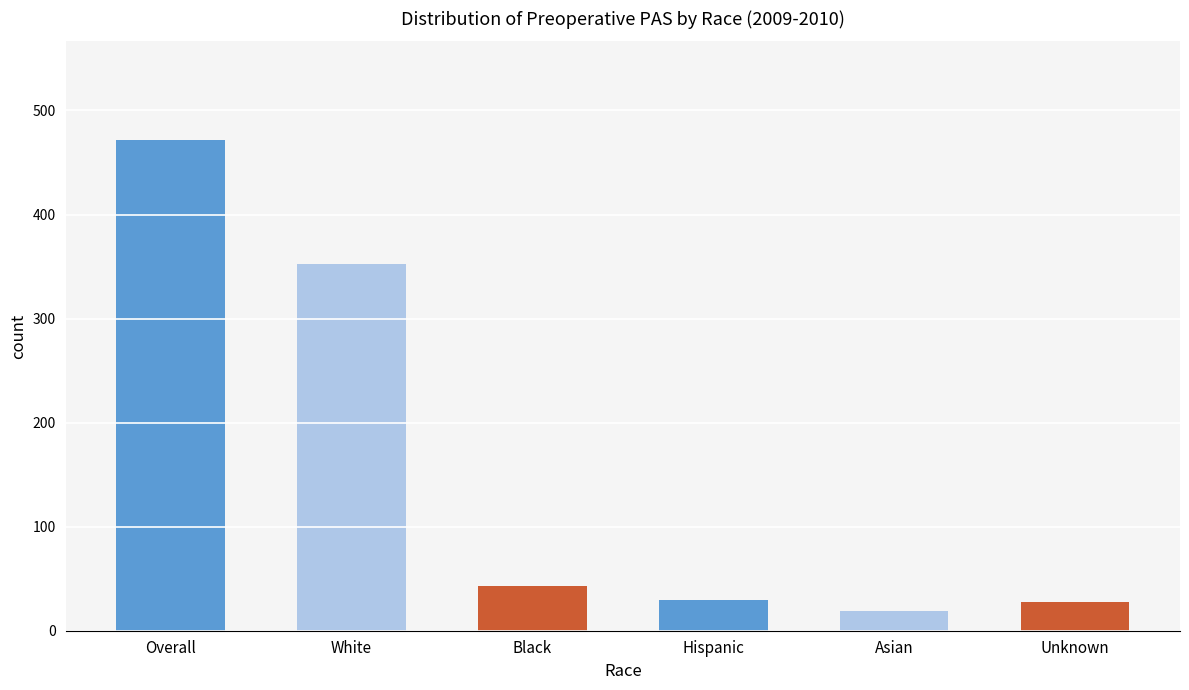

What is the approximate value at Hispanic, to the nearest 5?

30